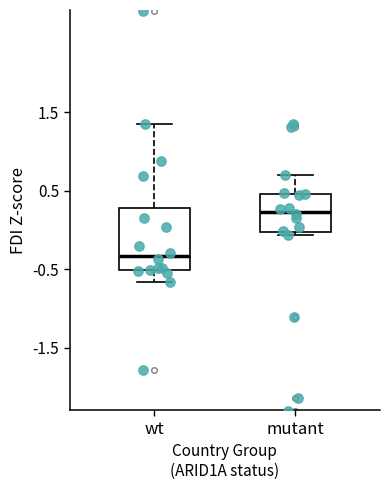

Where is the upper edge of the box for mutant on the y-axis? The values are not printed on the chart, so give them approximately, as read against the axis.

0.5